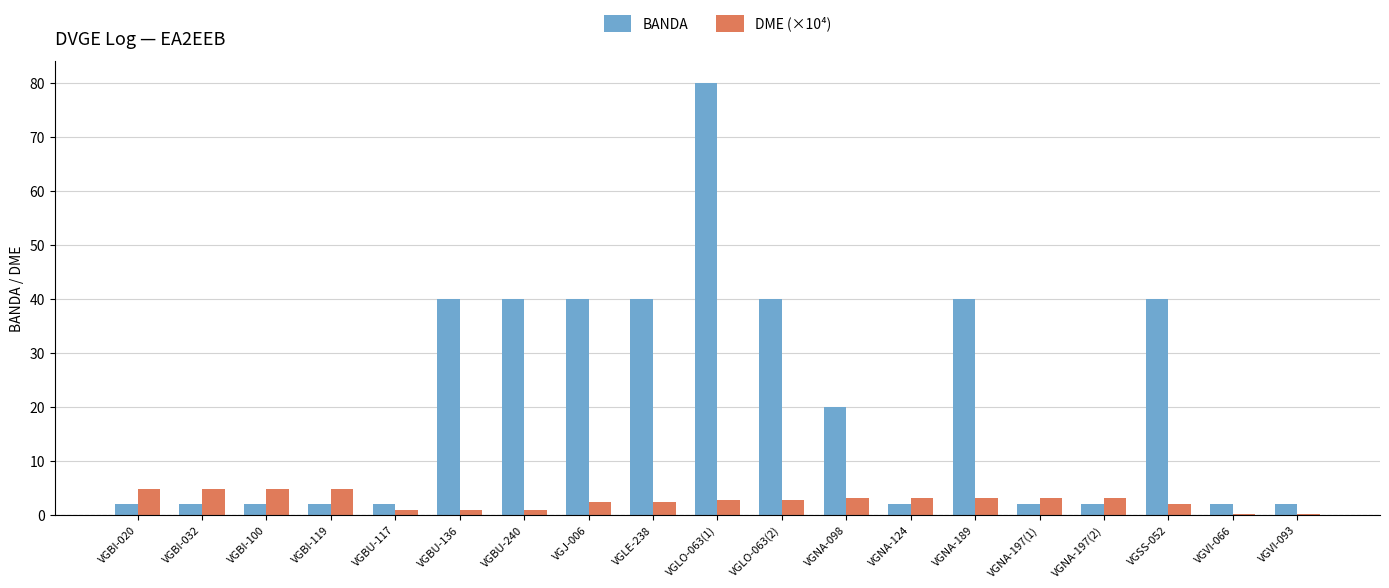

What is the sum of the BANDA values at VGBI-100 and VGNA-197(1)?

4.0